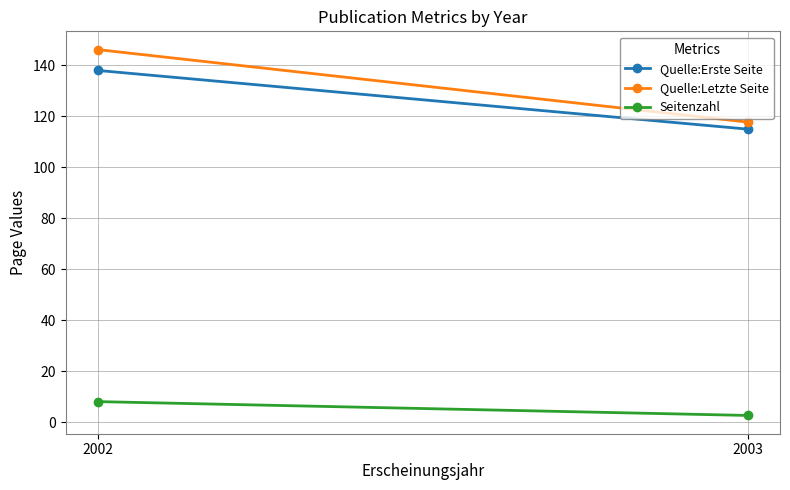

Where does the Seitenzahl series first go above 8?

2002